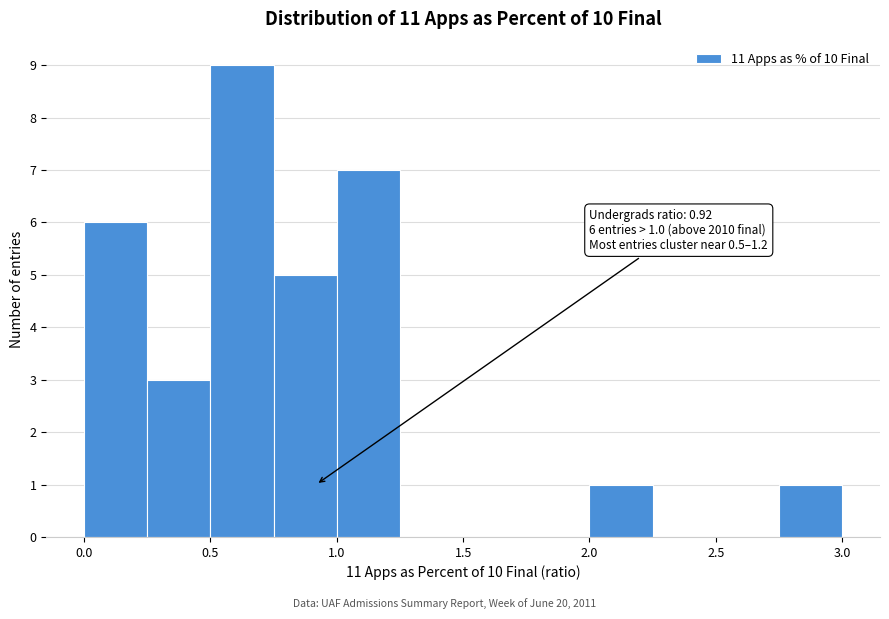

Which range on the x-axis has the tallest bar?

0.50 to 0.75